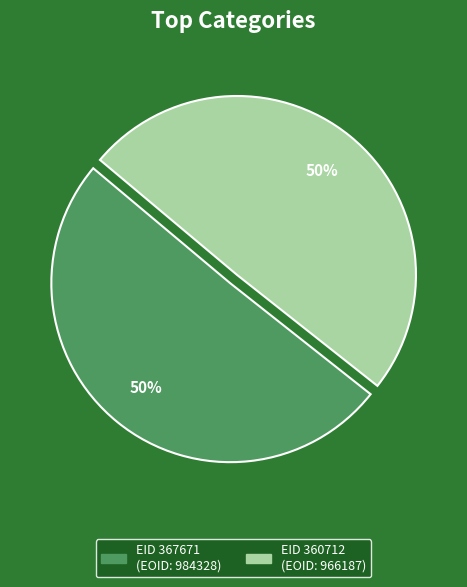

What percentage is the EID 367671 slice, to the nearest percent?

50%